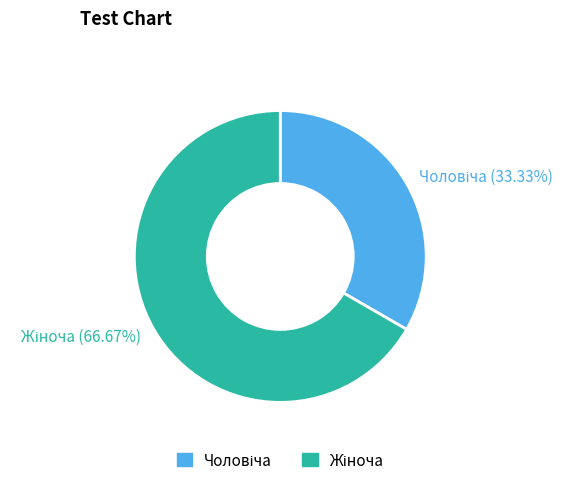

How many slices are in this pie chart?

2